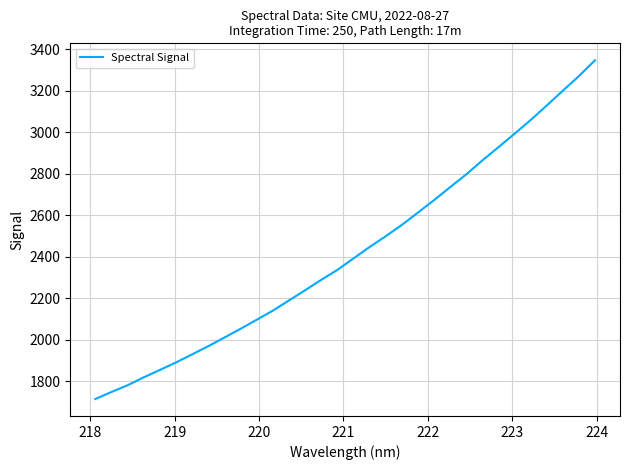

True or false: the data has more than 1 interior local peaks.

False